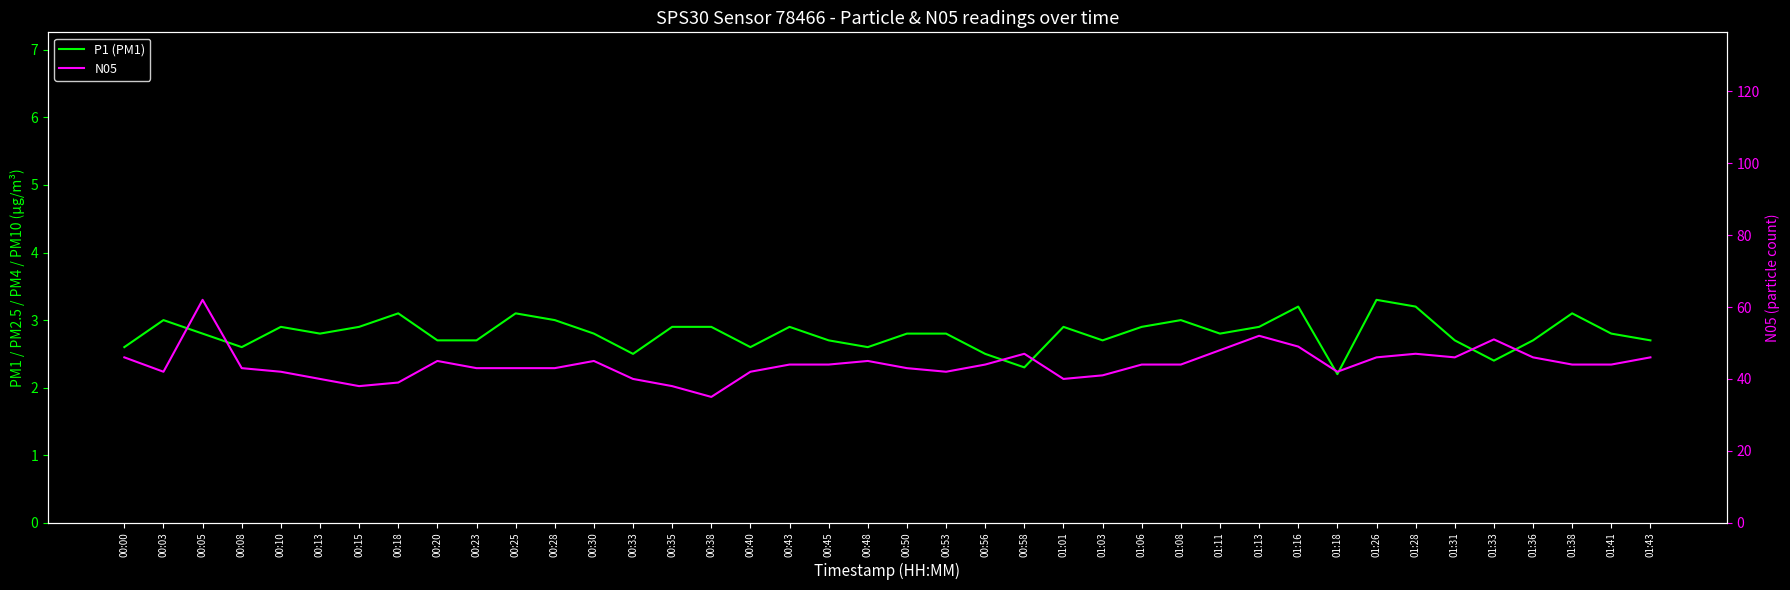

What is the label of the 29th point from the right?

00:28